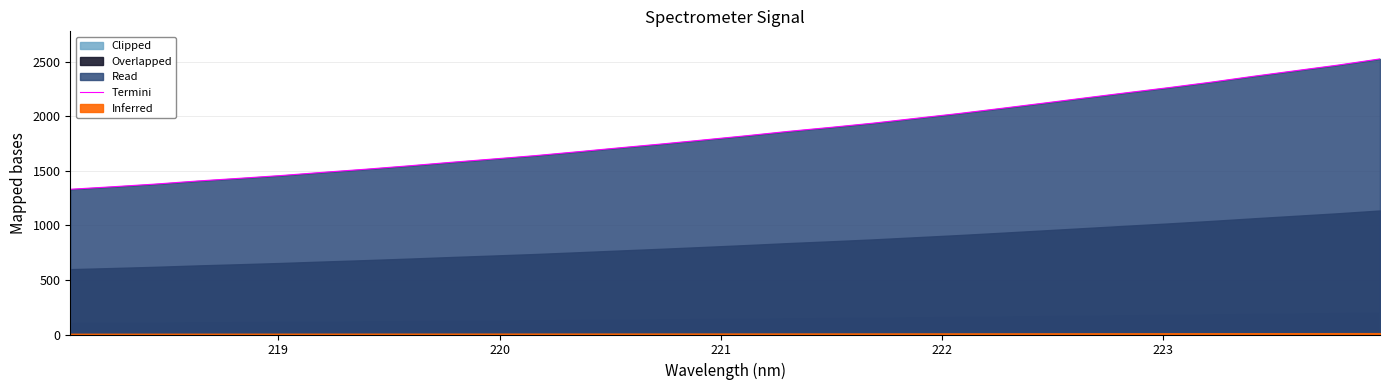

What is the lowest value of the Termini series?

1330.6